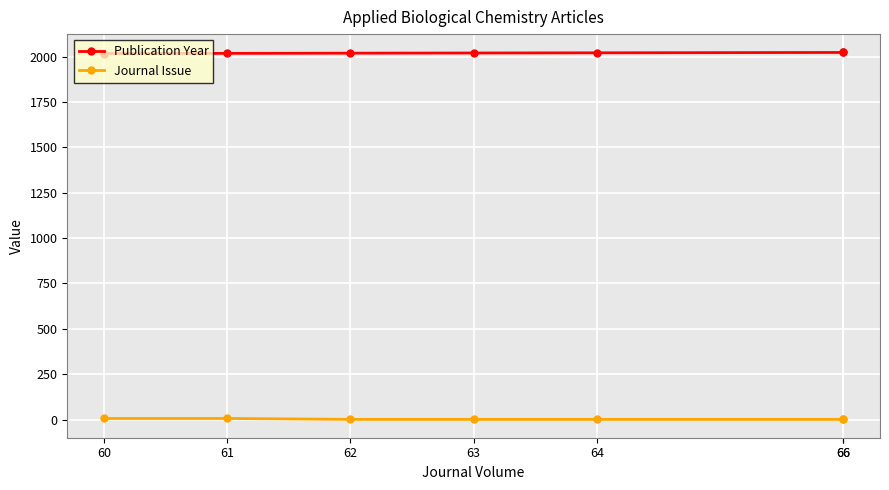

Count the number of data series in this chart.

2